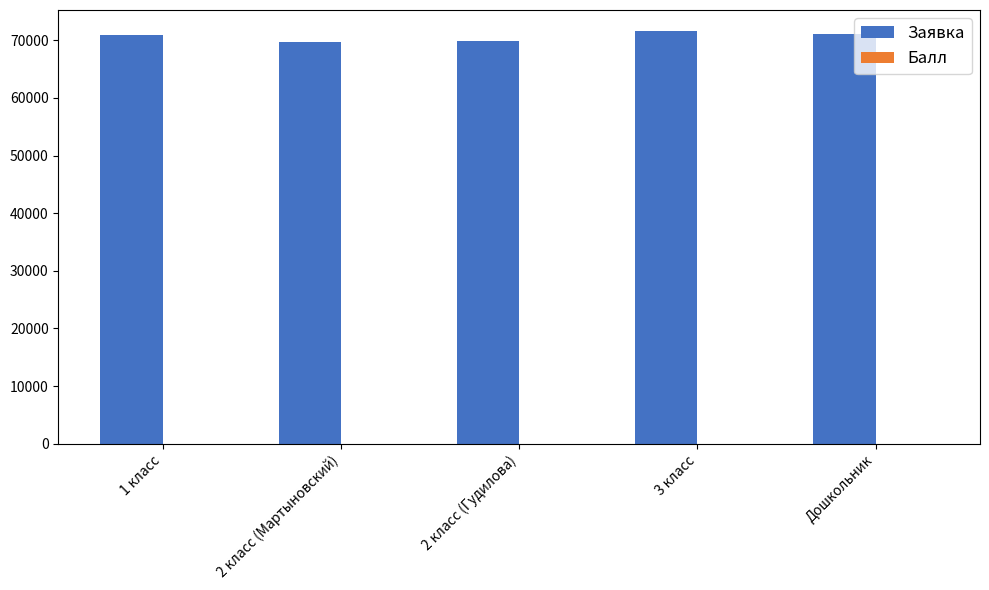

Count the number of data series in this chart.

2